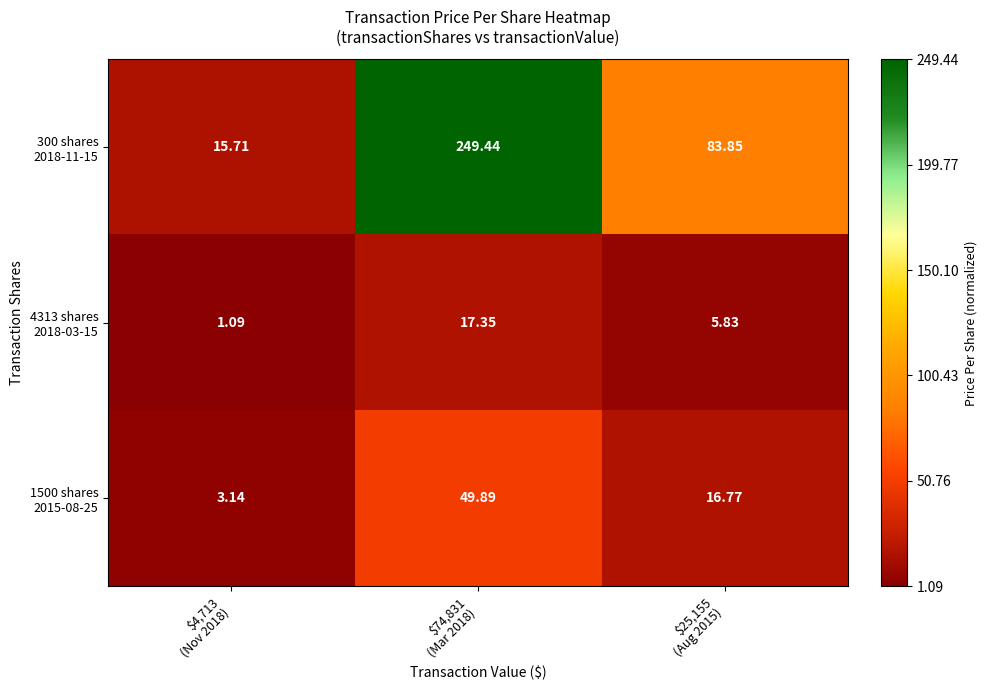

Count the number of data series in this chart.

3